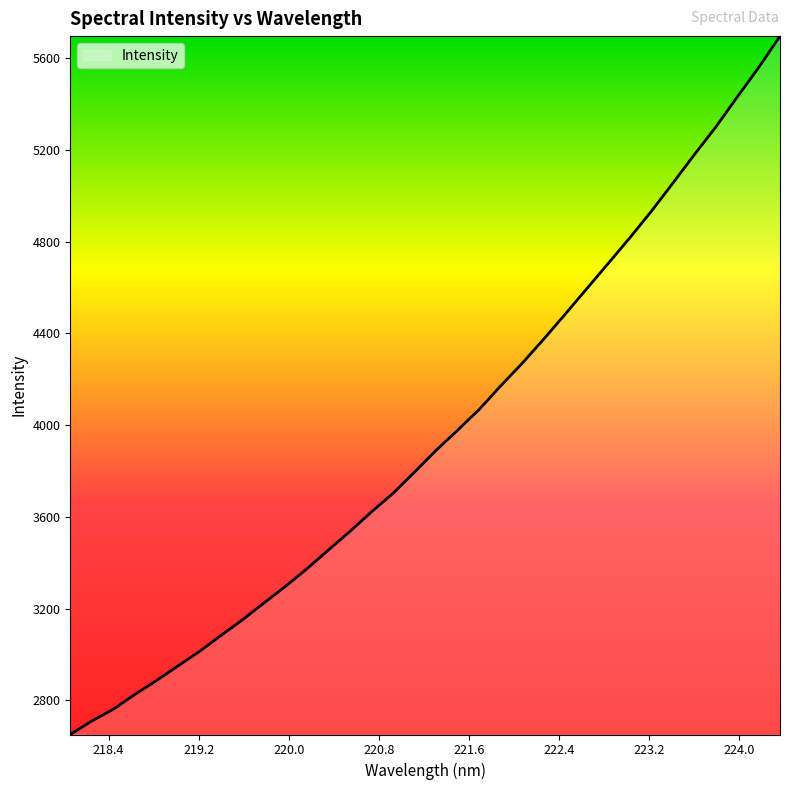

What is the difference between the maximum and minimum values?

3044.8